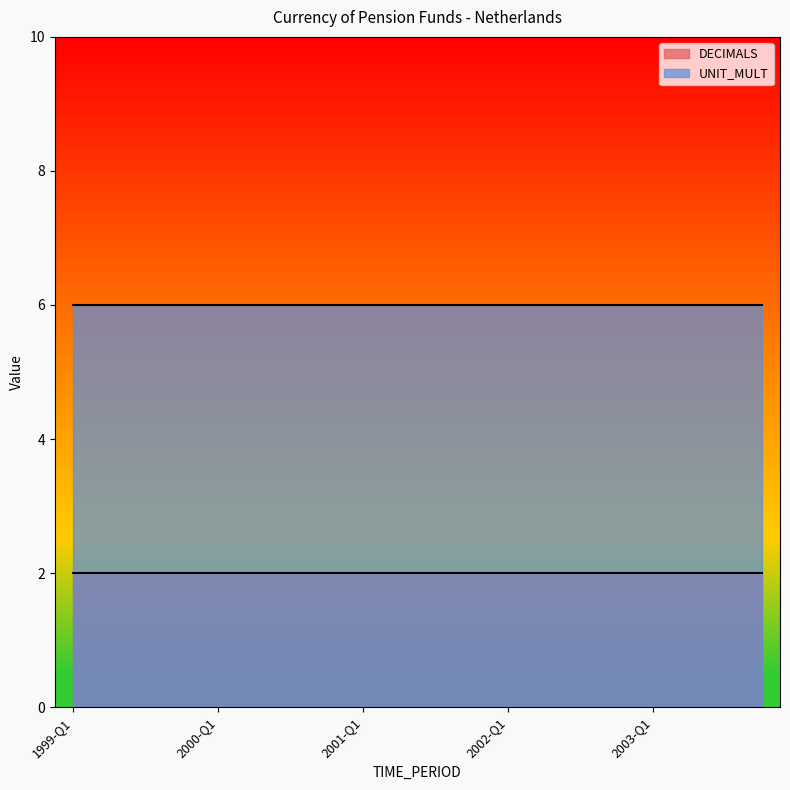

Which has a higher value, 2002-Q1 or 2001-Q4?

2002-Q1